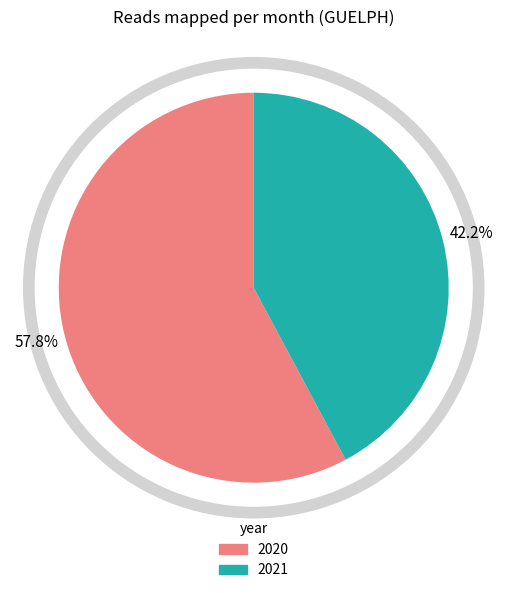

True or false: 2020-11 accounts for 11% of the total.

False